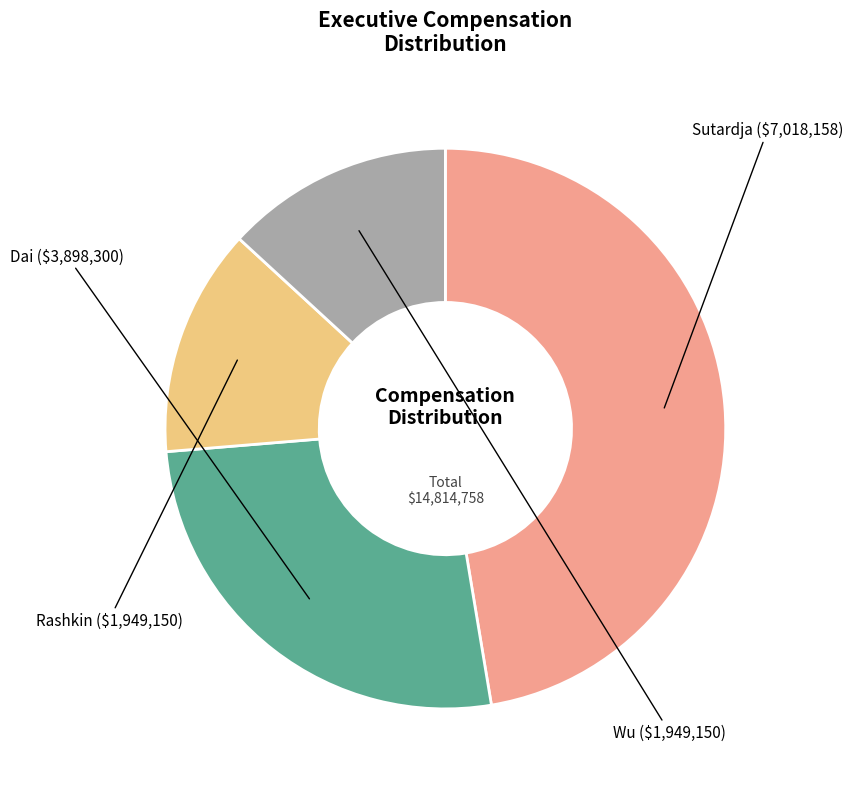

Is there a majority slice in this chart?

No